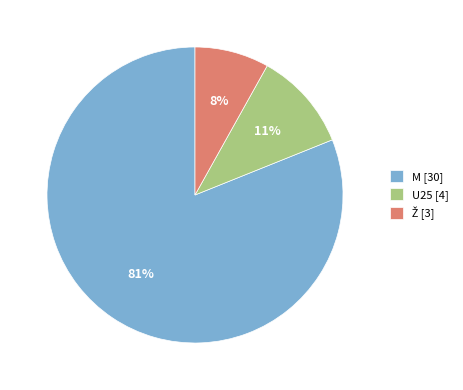

How many segments does this pie chart have?

3